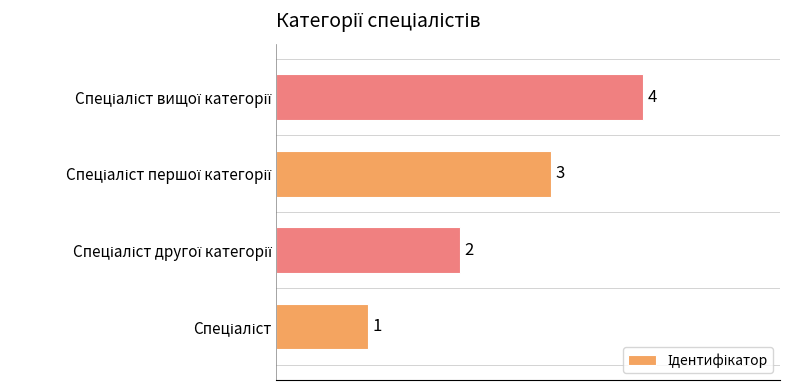

How many values are between 2 and 4?

3